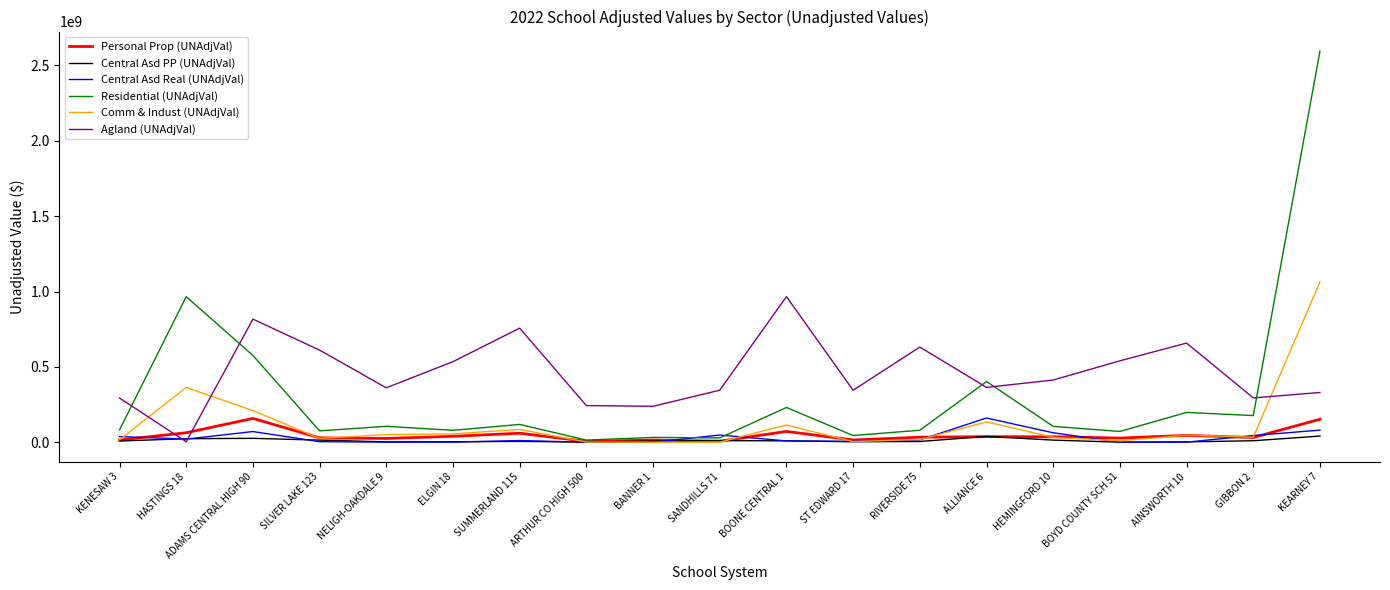

At how many categories does at least one series exceed 13599439?

19